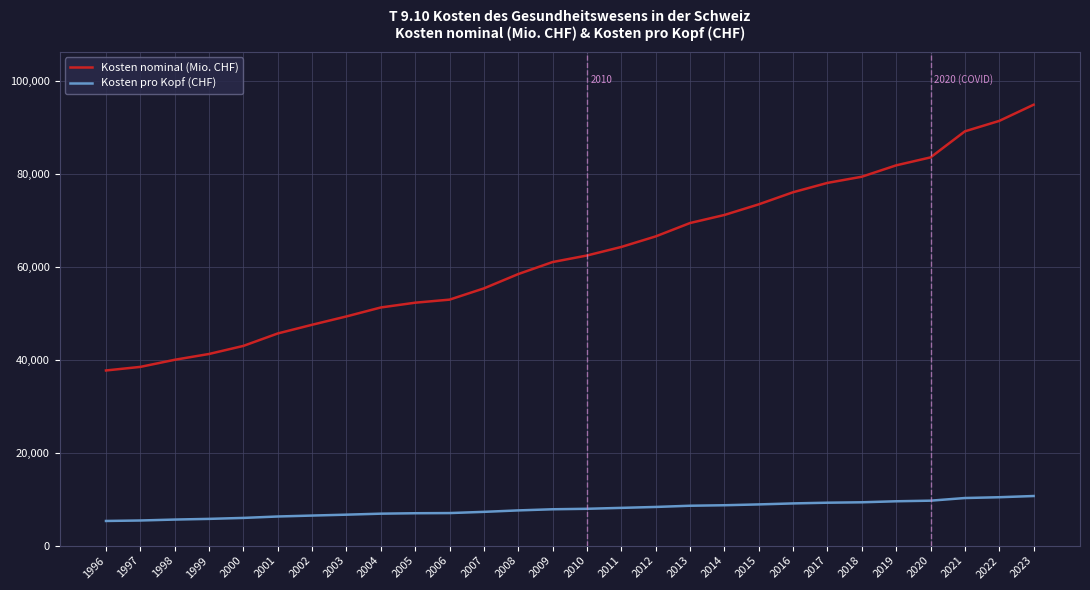

What is the difference between the Kosten nominal (Mio. CHF) values at 1999 and 2015?

32231.1